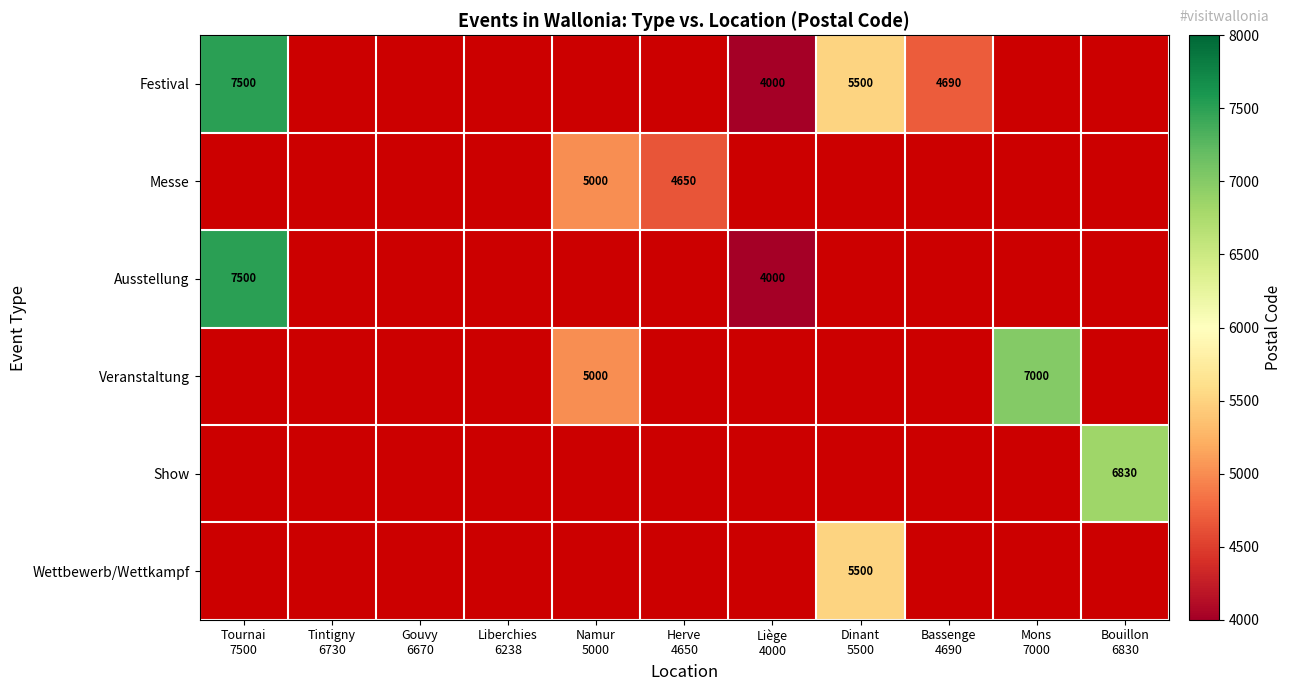

Which label corresponds to the largest value in the chart?

Tournai
7500